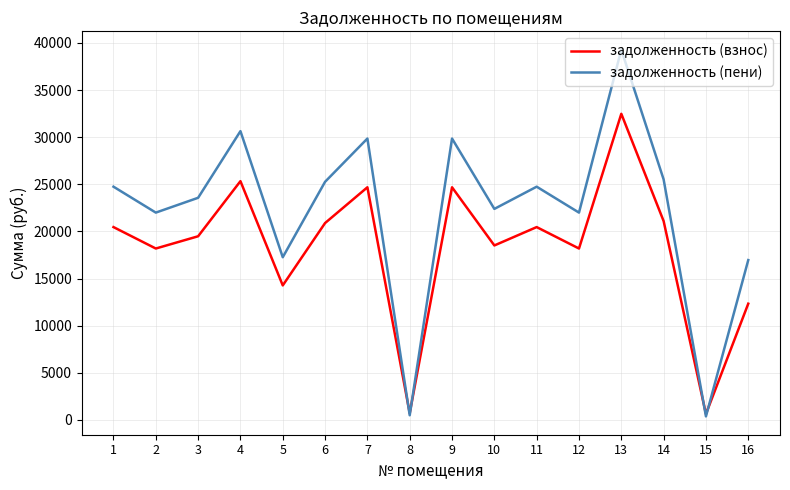

What are all the series names shown in the legend?

задолженность (взнос), задолженность (пени)